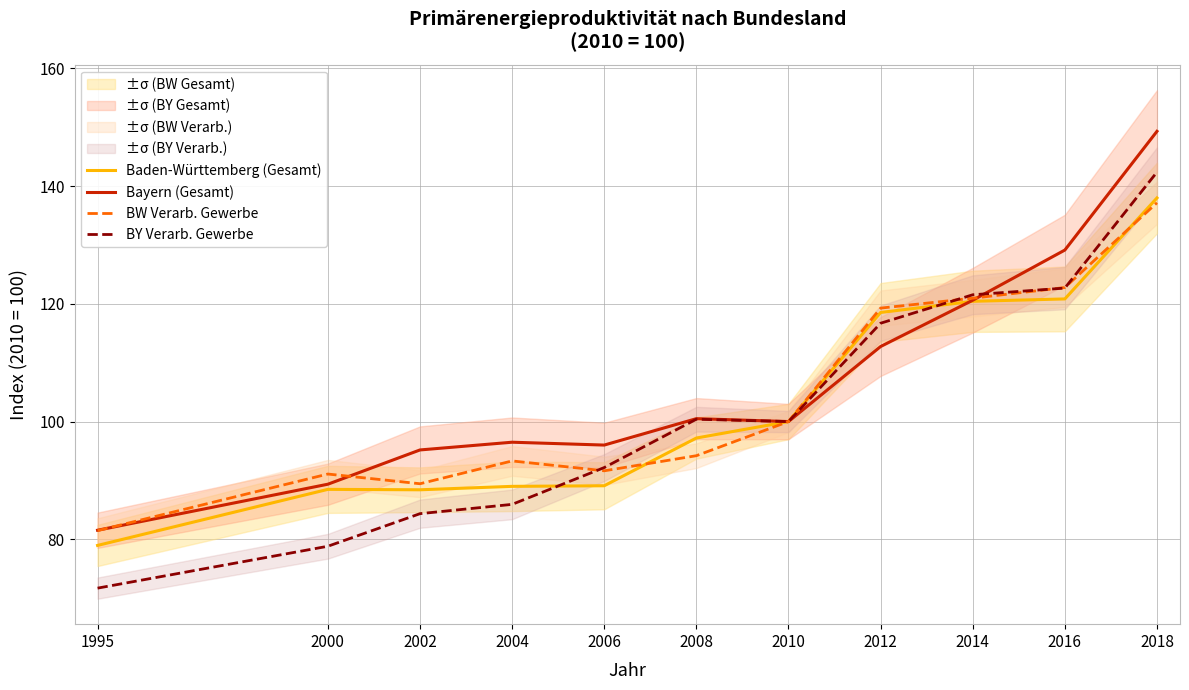

What is the spread (max minus min) of values at 2016?

8.3